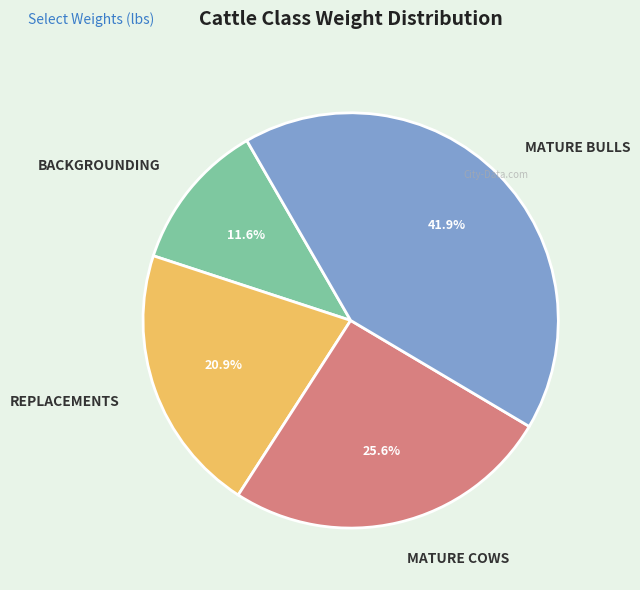

To the nearest percent, what portion does MATURE BULLS represent?

42%